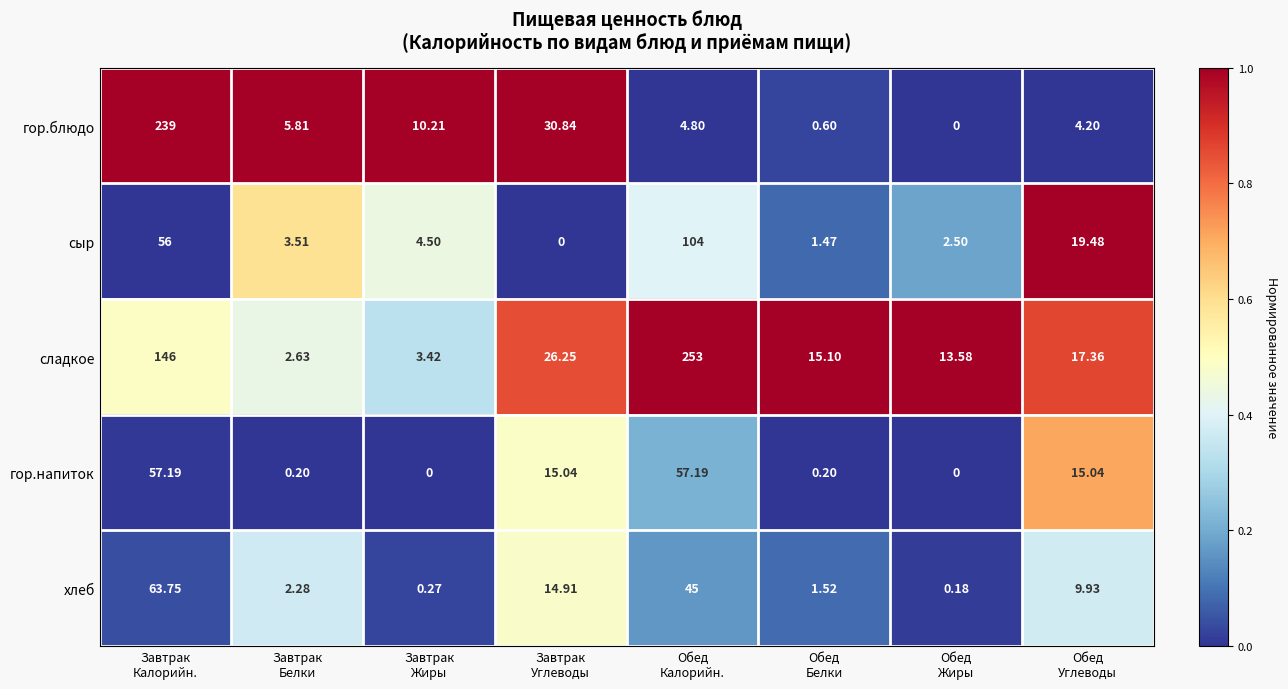

Which series has the largest range (max minus min)?

сладкое